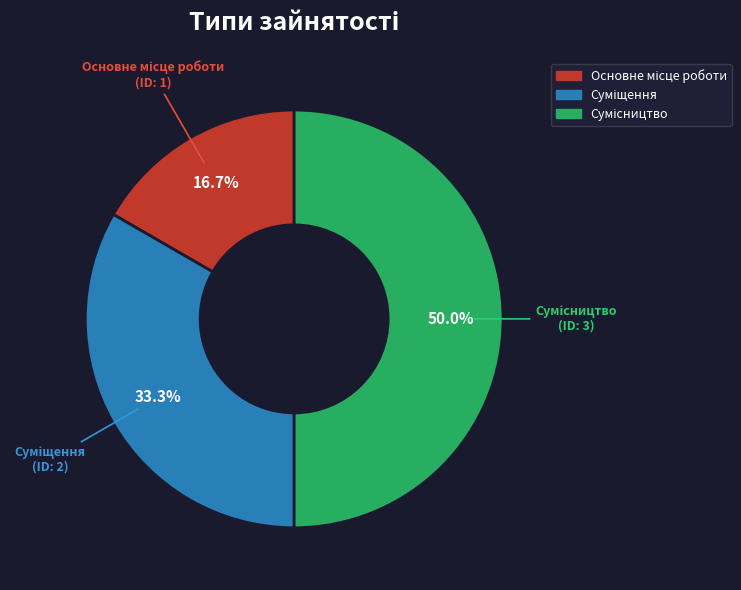

How many segments does this pie chart have?

3